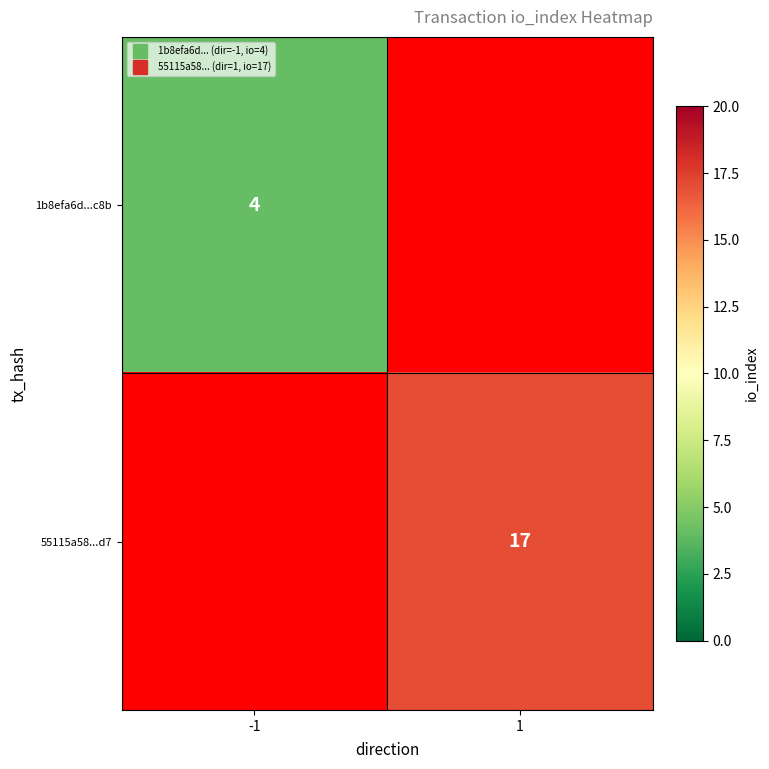

Which category has the highest value across all series?

1